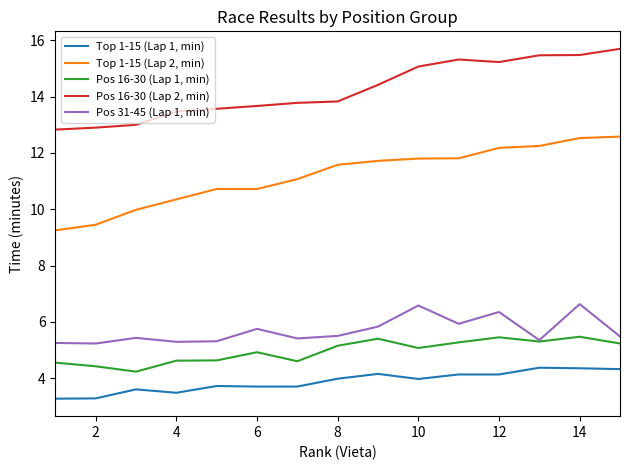

Which series has the widest spread of values?

Top 1-15 (Lap 2, min)